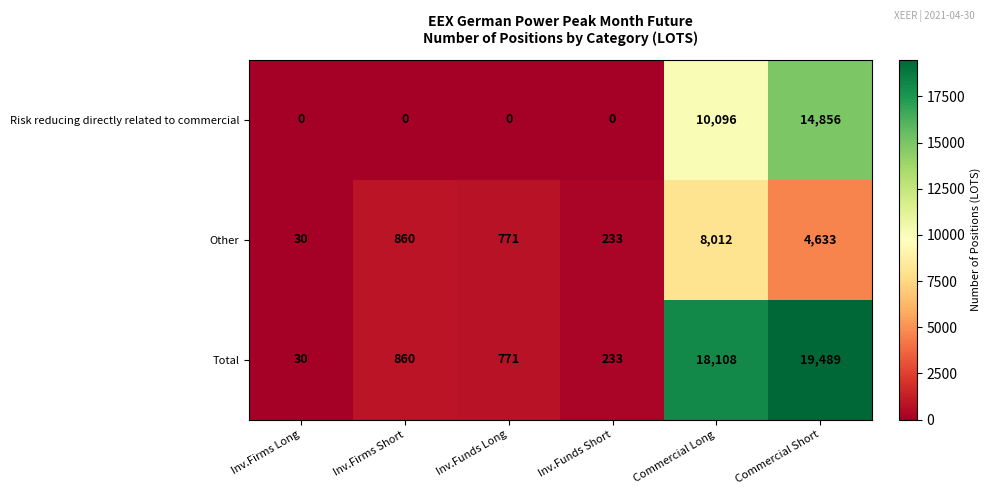

What is the sum of all Other values?

14539